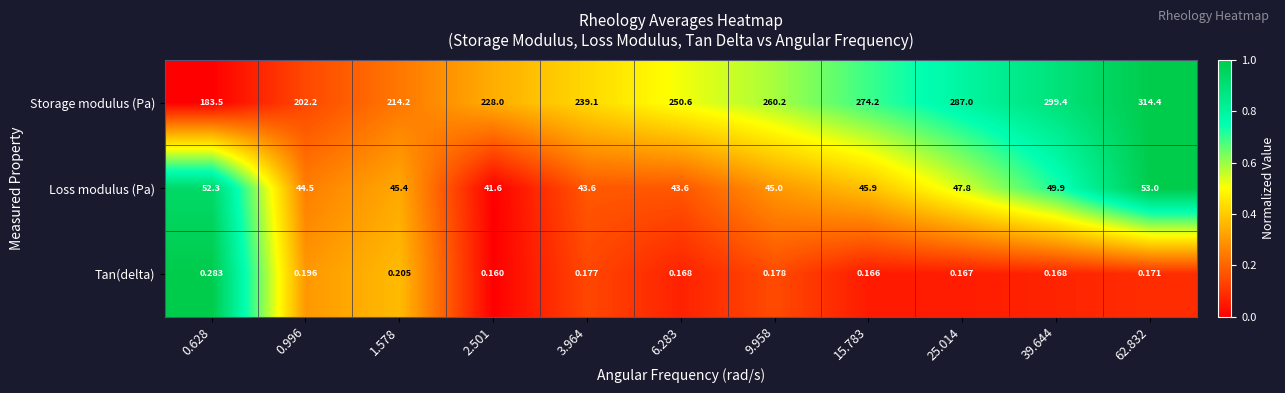

Which series has the largest total across all categories?

Storage modulus (Pa)